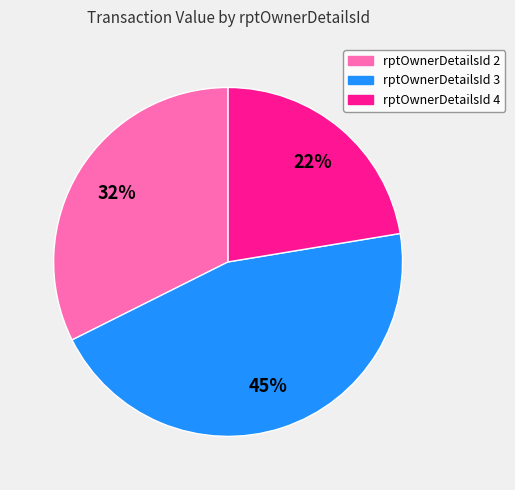

To the nearest percent, what is the difference between the largest and smallest slice percentages?

23%